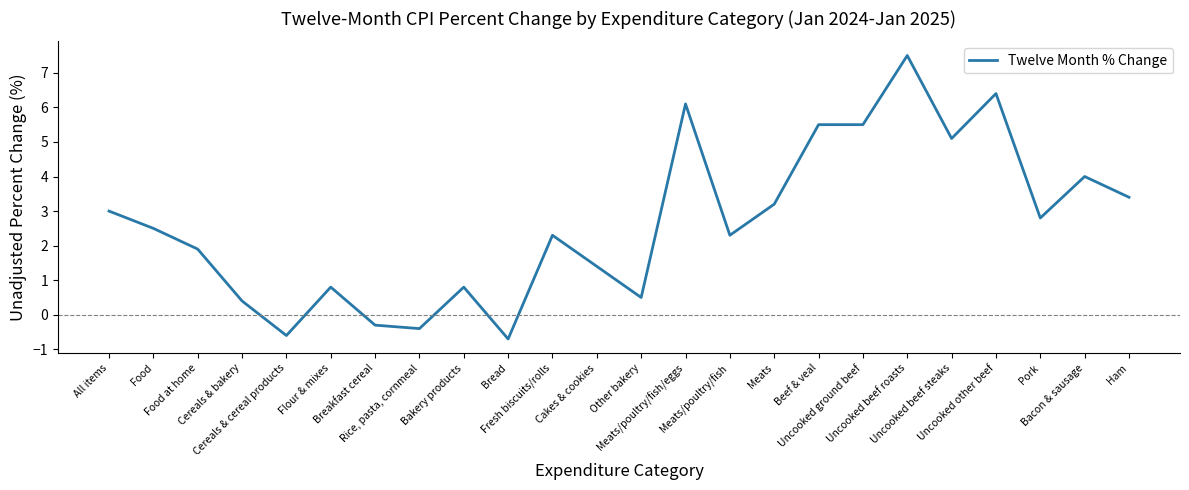

What is the difference between the maximum and minimum values?

8.2